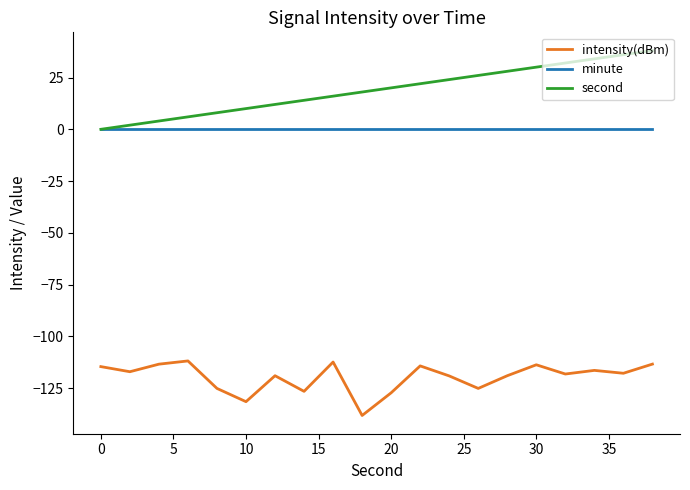

What is the minimum value for intensity(dBm)?

-138.1